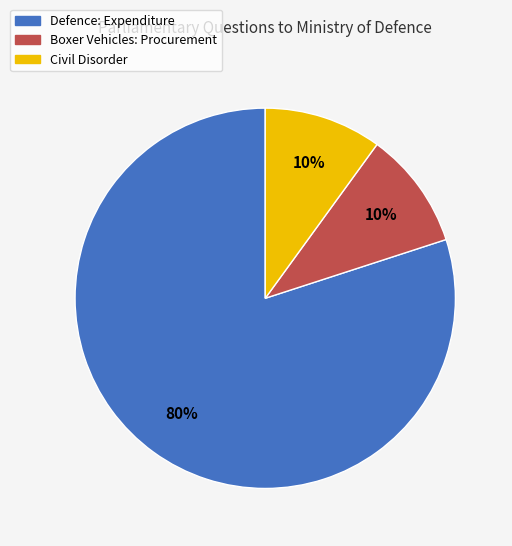

Does any single category account for the majority?

Yes